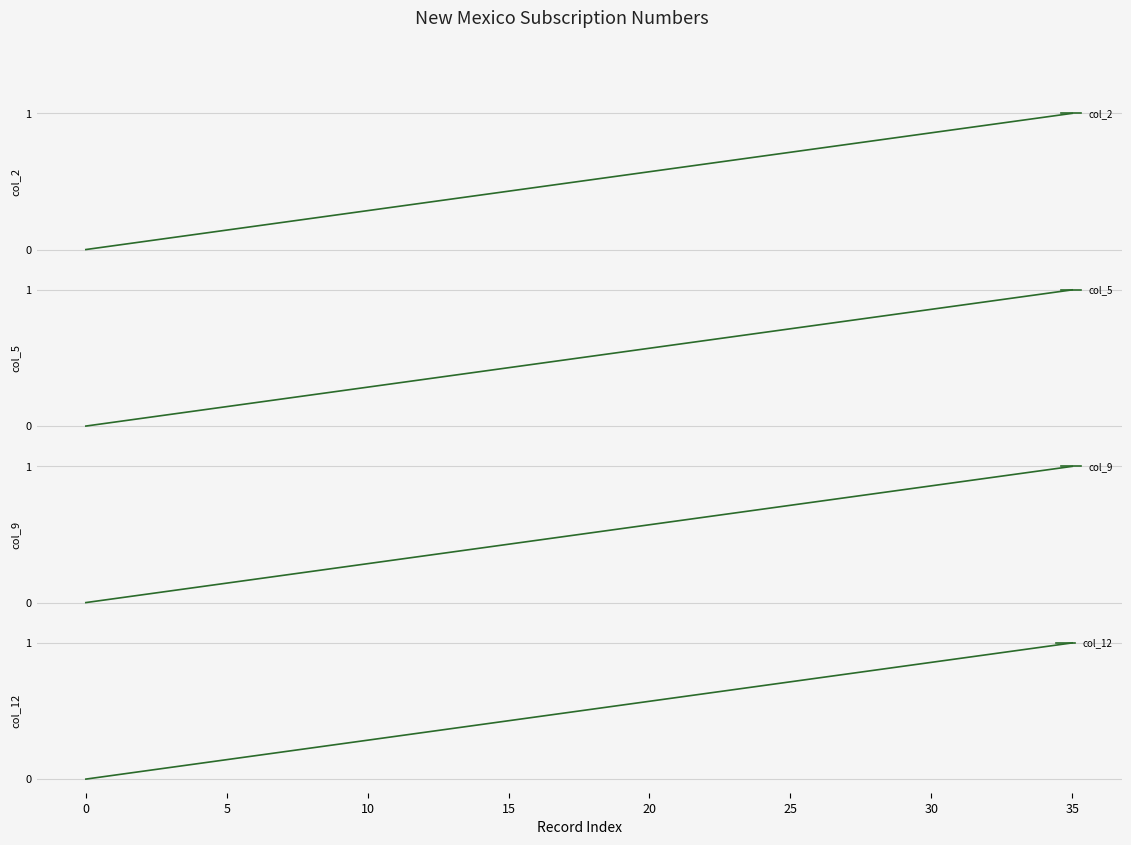

True or false: col_5 and col_12 cross at least once.

False